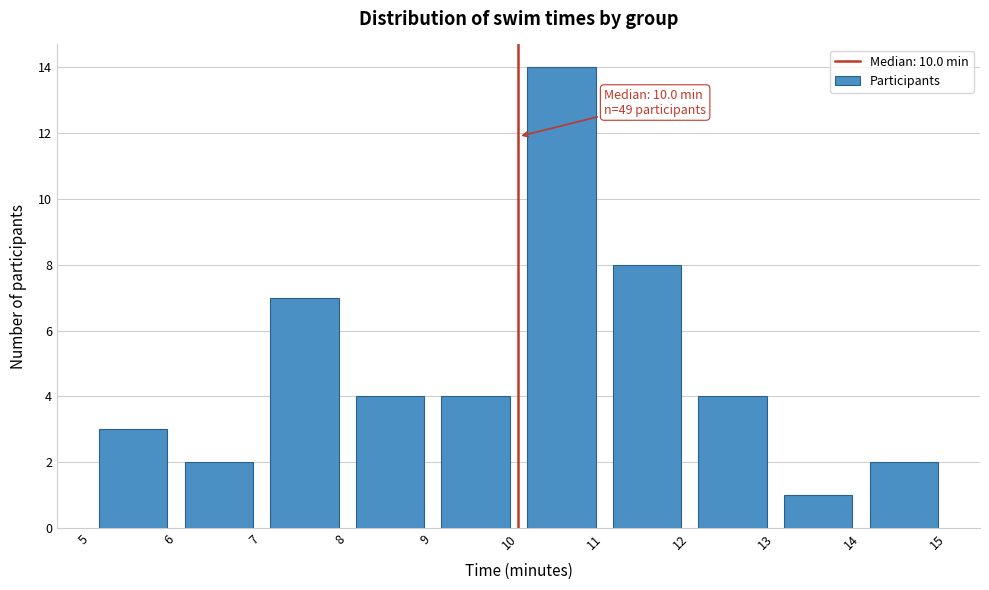

Over which range of the x-axis is the bar tallest?

10 to 11